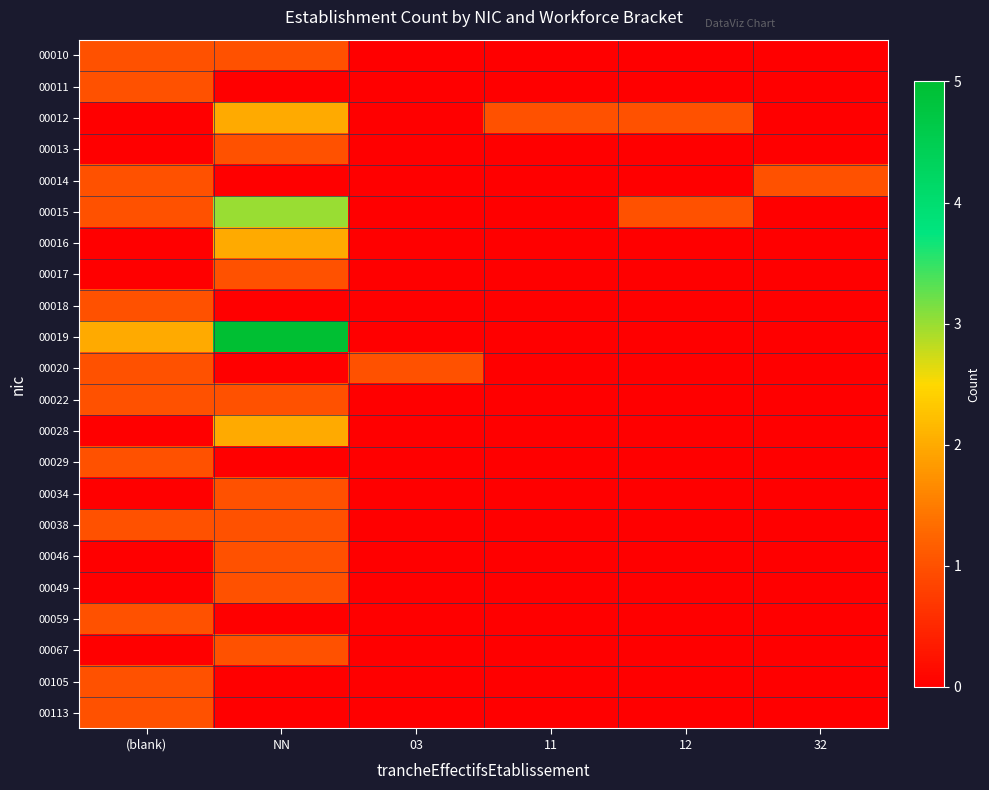

Between 12 and (blank), which is larger?

(blank)